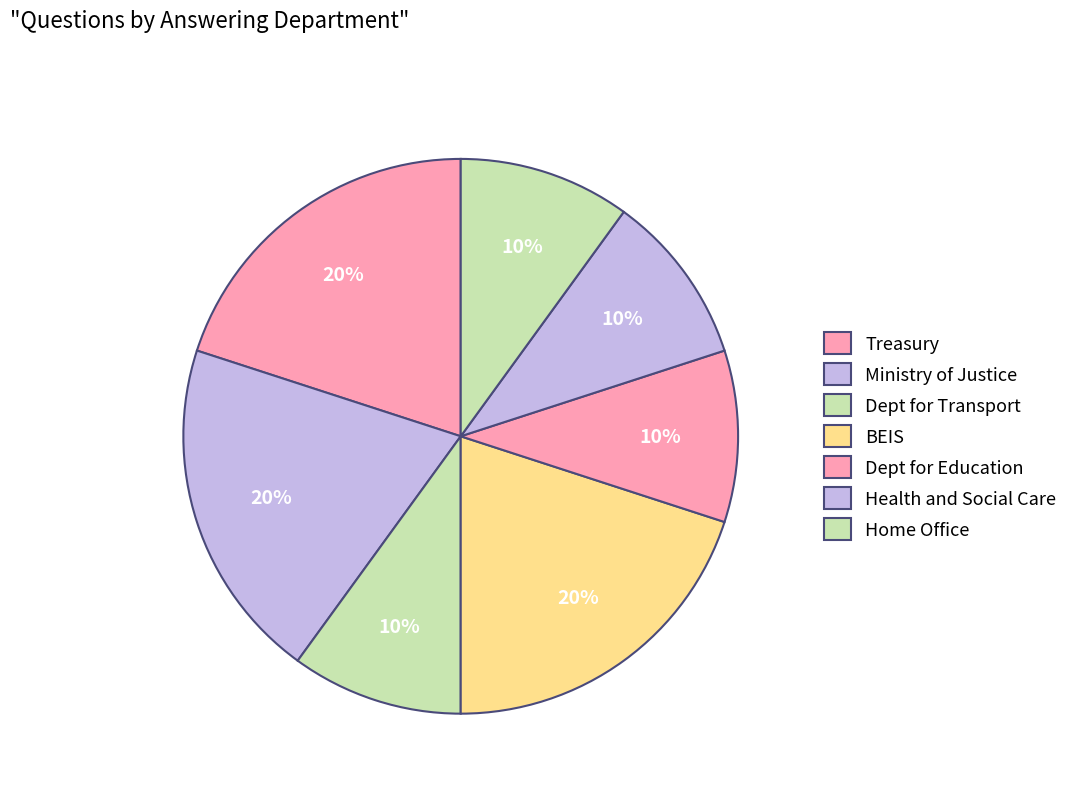

Which category has the biggest portion of the pie?

Treasury